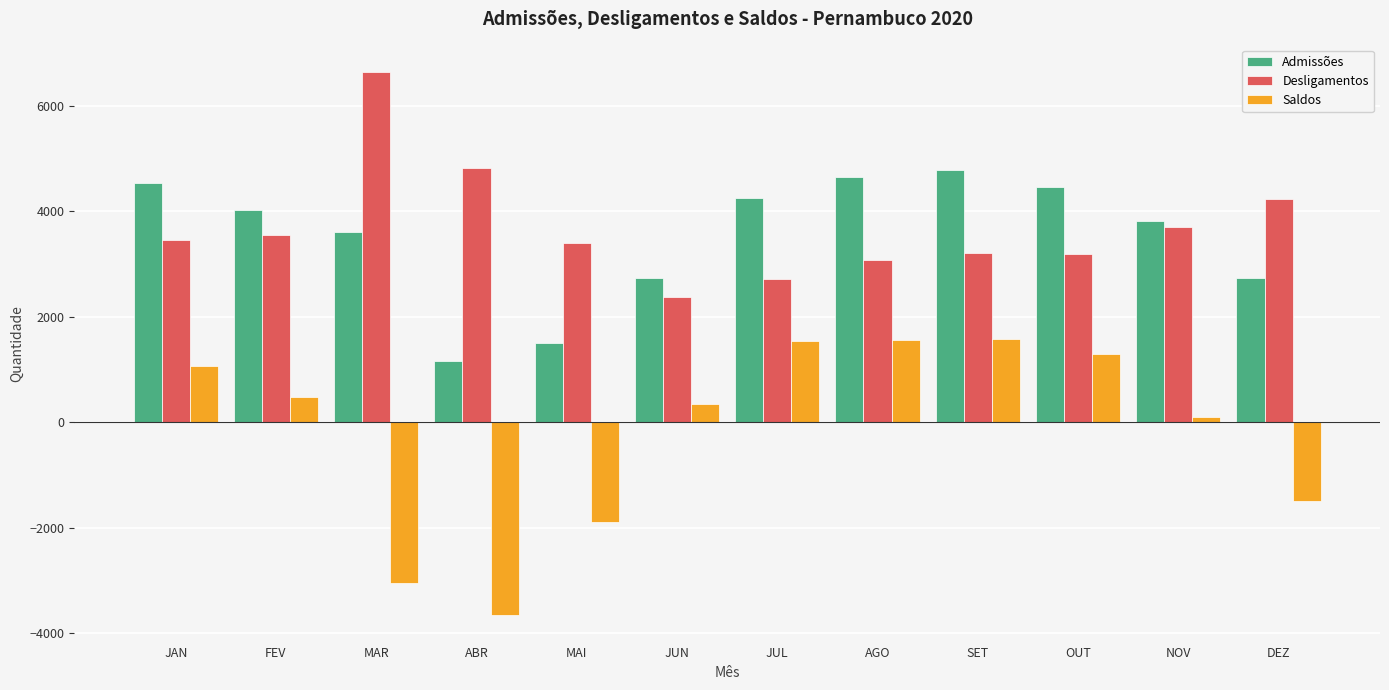

The value of Saldos at FEV is 470. True or false?

True